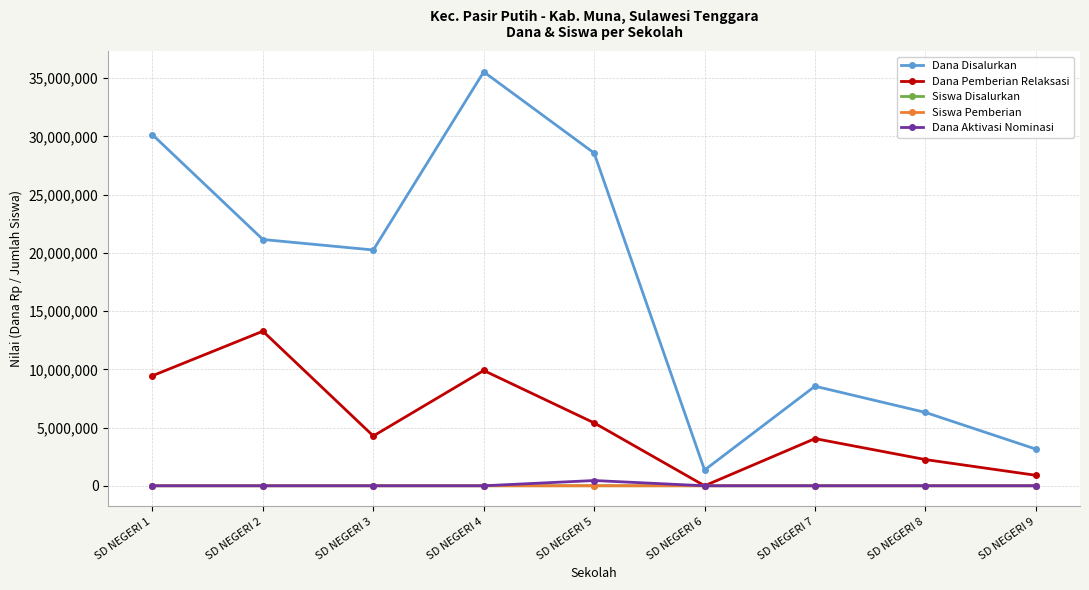

The Siswa Disalurkan series shows 8 at SD NEGERI 9. True or false?

True